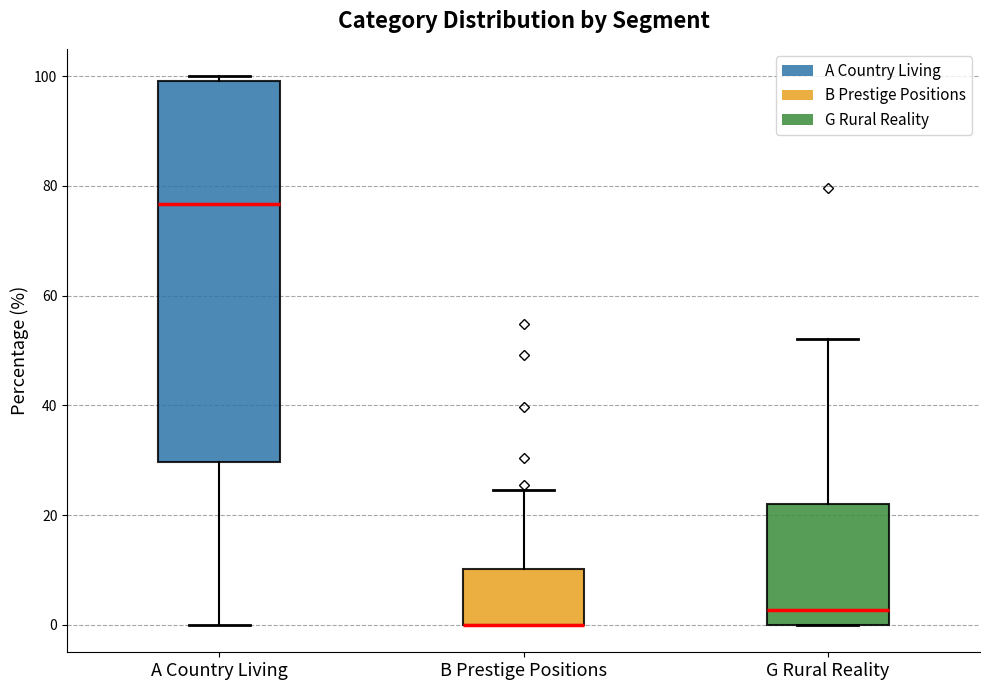

Reading left to right, transcribe this box plot: for each box, give where its median line is, the range the box spans, and where its two whiskers end, as read against the y-axis. The values are not printed on the chart, so give them approximately, as read against the axis.

A Country Living: median 76, box 30 to 100, whiskers 0 to 100 (just above the box's upper edge)
B Prestige Positions: median 0 (drawn on the box's lower edge), box 0 to 10, whiskers 0 to 24
G Rural Reality: median 2, box 0 to 22, whiskers 0 to 52